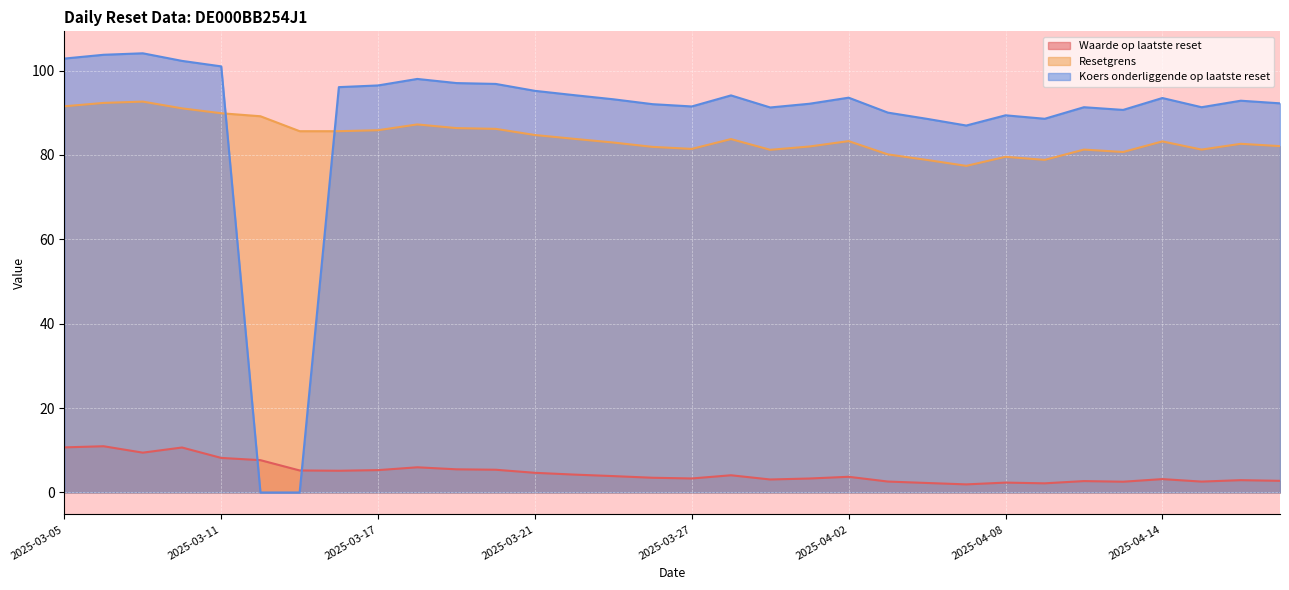

Between 2025-04-17 and 2025-04-11, which is larger?

2025-04-17